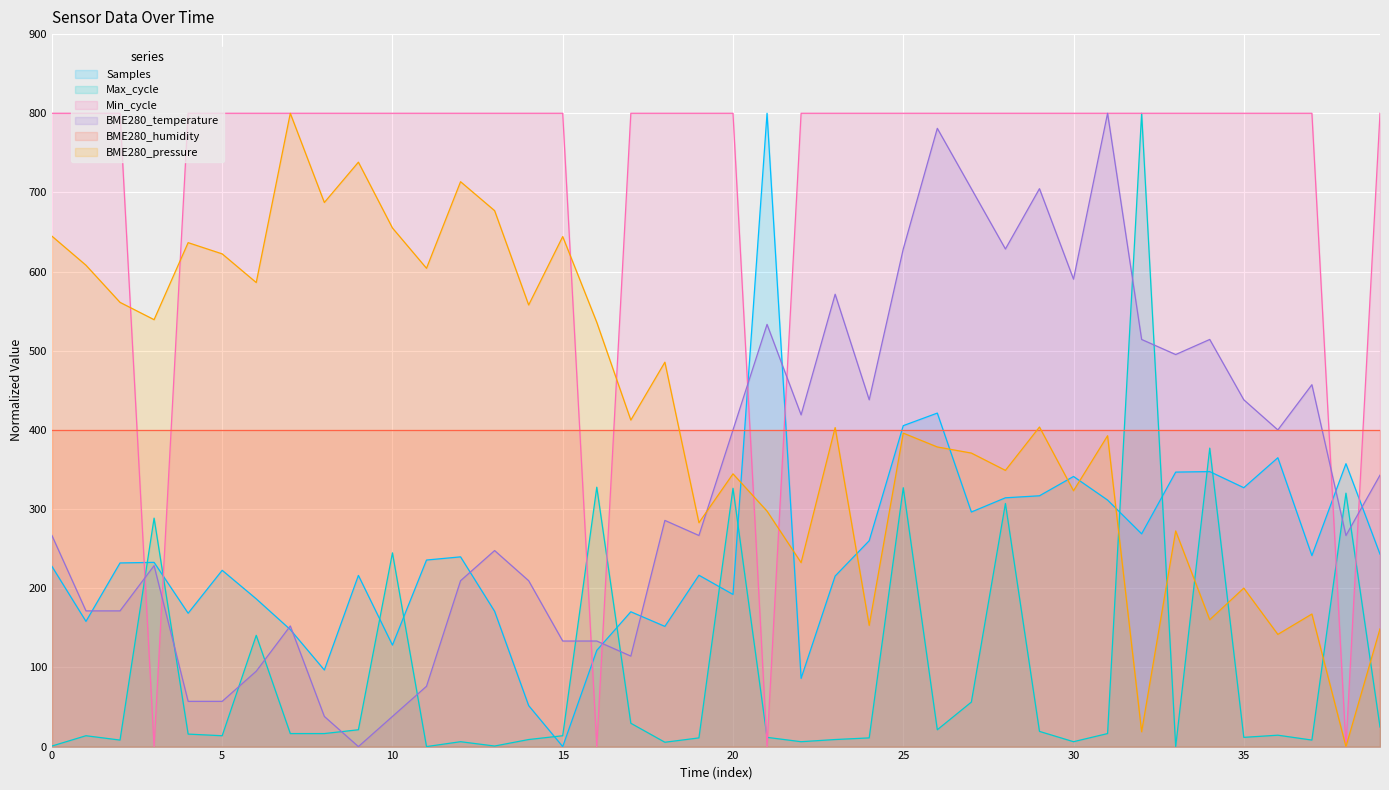

What is the highest value of the Samples series?

800.0